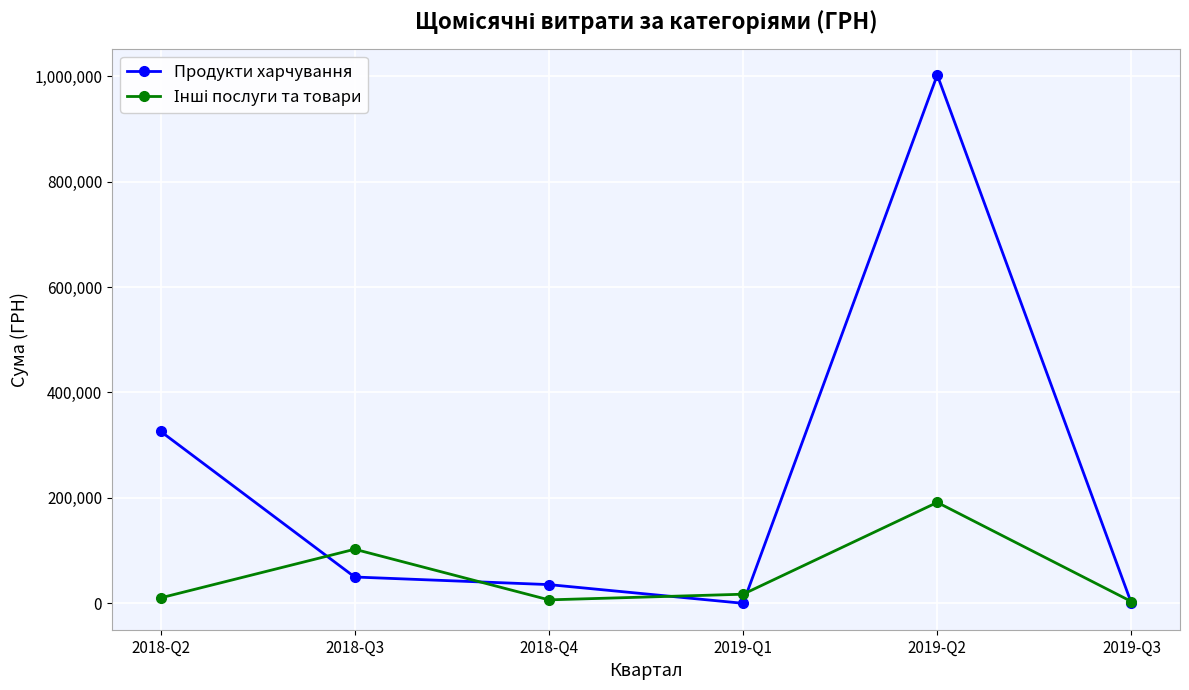

The value of Продукти харчування at 2018-Q3 is 49900.0. True or false?

True